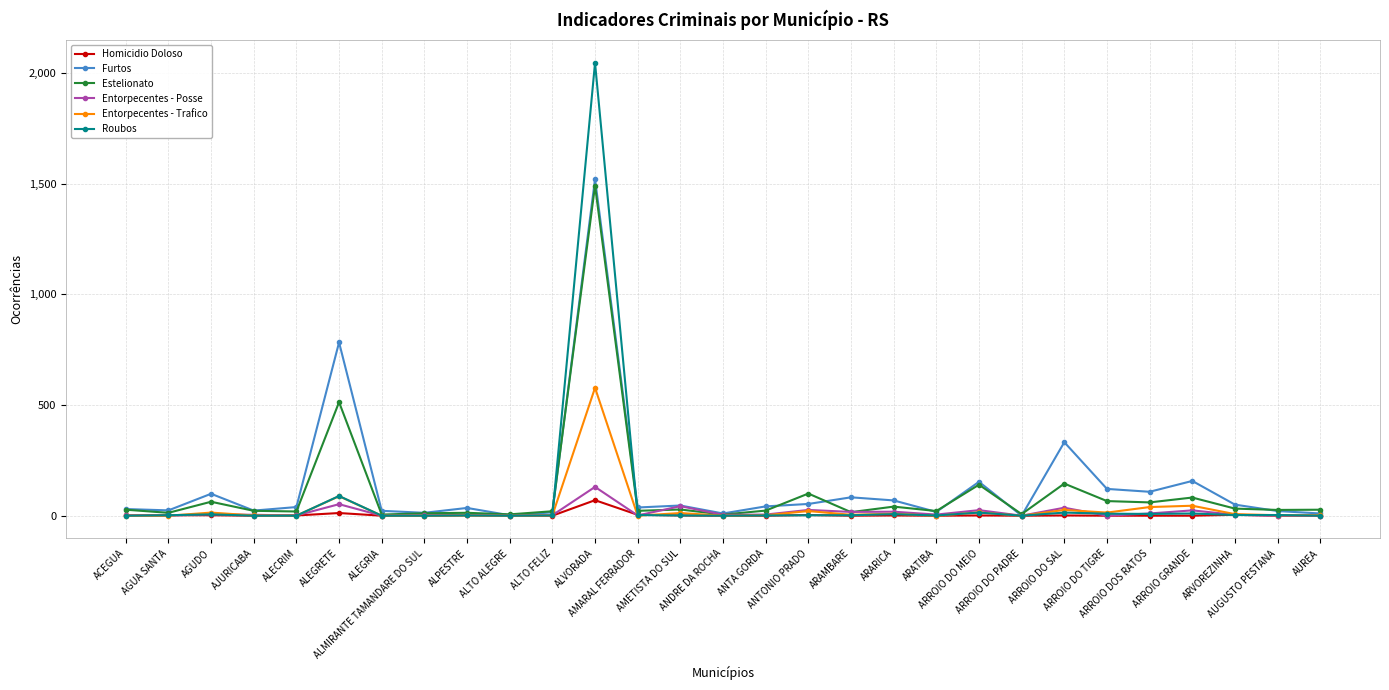

What is the sum of all Entorpecentes - Trafico values?

881